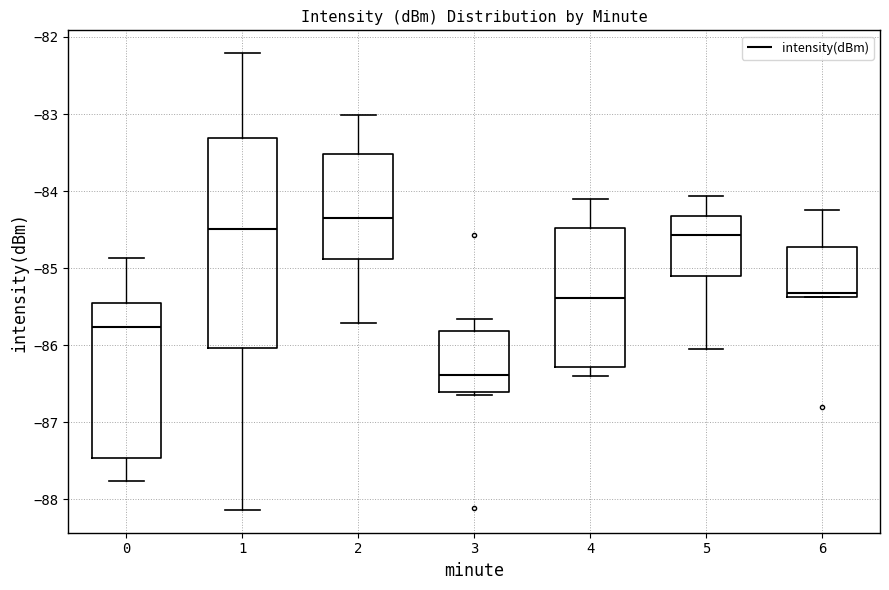

Where does the median line of the box at x = 0 sit on the y-axis? The values are not printed on the chart, so give them approximately, as read against the axis.

-85.8